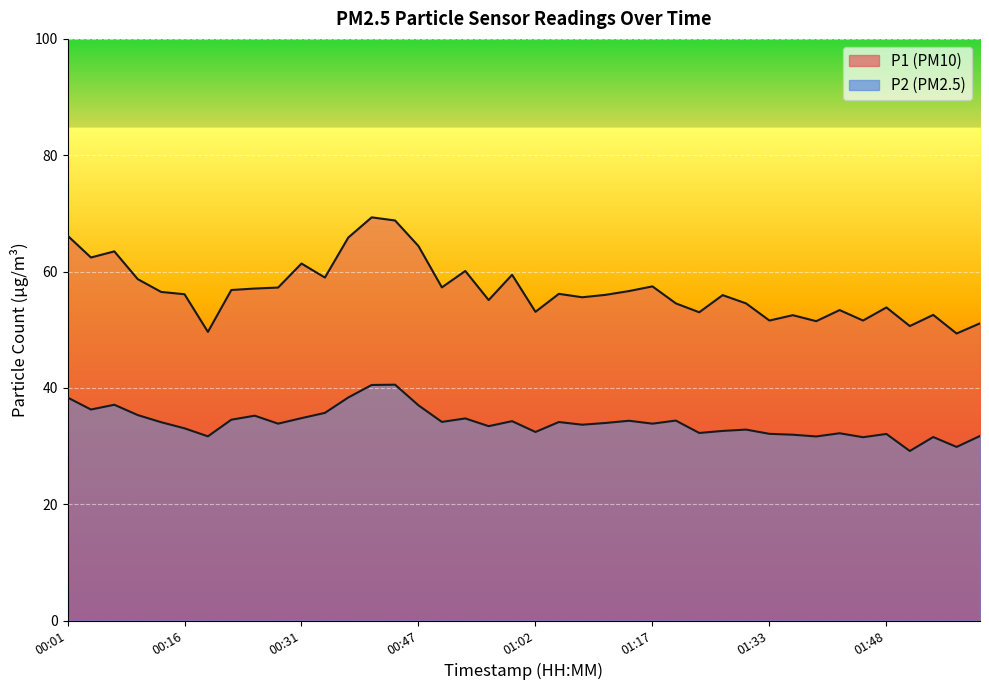

At which category does the chart reach its minimum across all series?

01:51